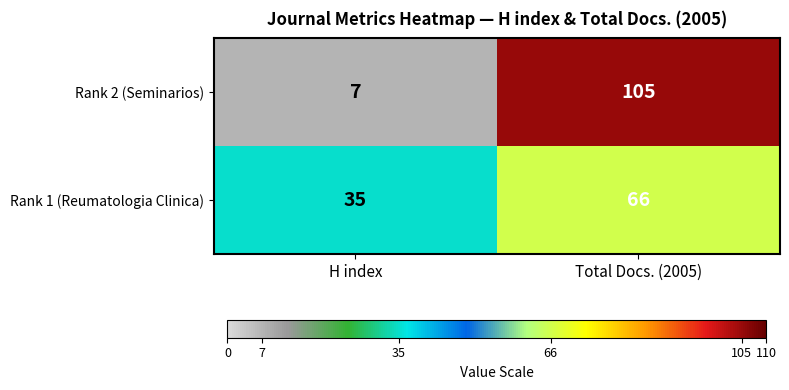

The value of Rank 2 (Seminarios) at H index is 11. True or false?

False